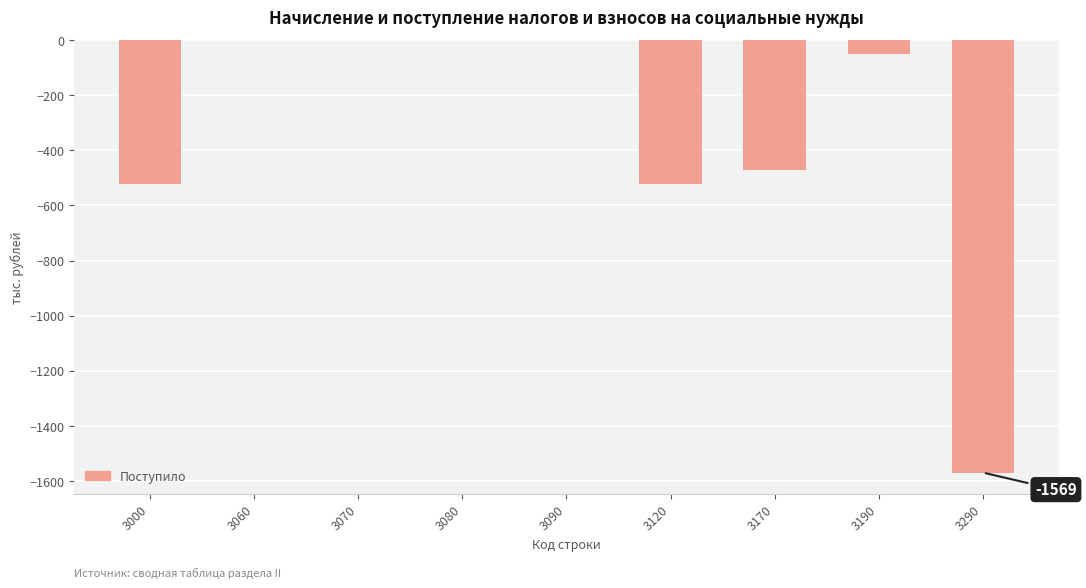

Which has a higher value, 3170 or 3290?

3170